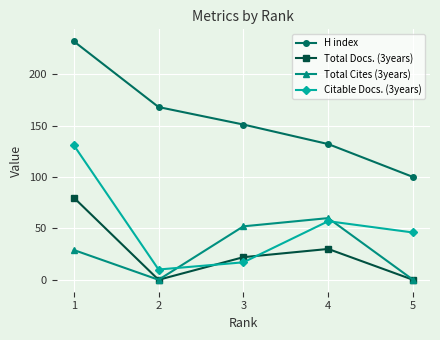

Between 2 and 4, which series saw the biggest shift?

Total Cites (3years)